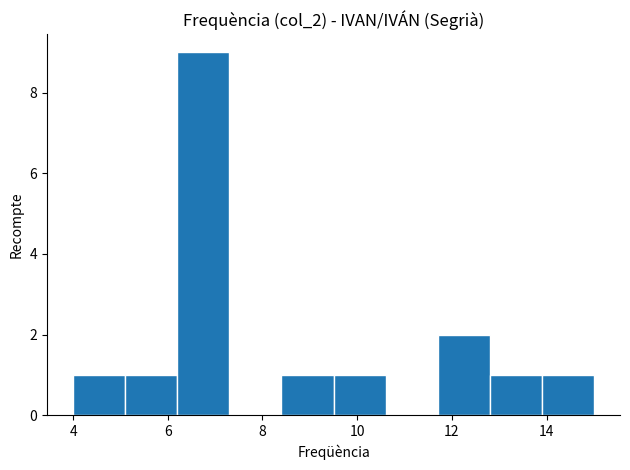

Over which range of the x-axis is the bar tallest?

6.2 to 7.3